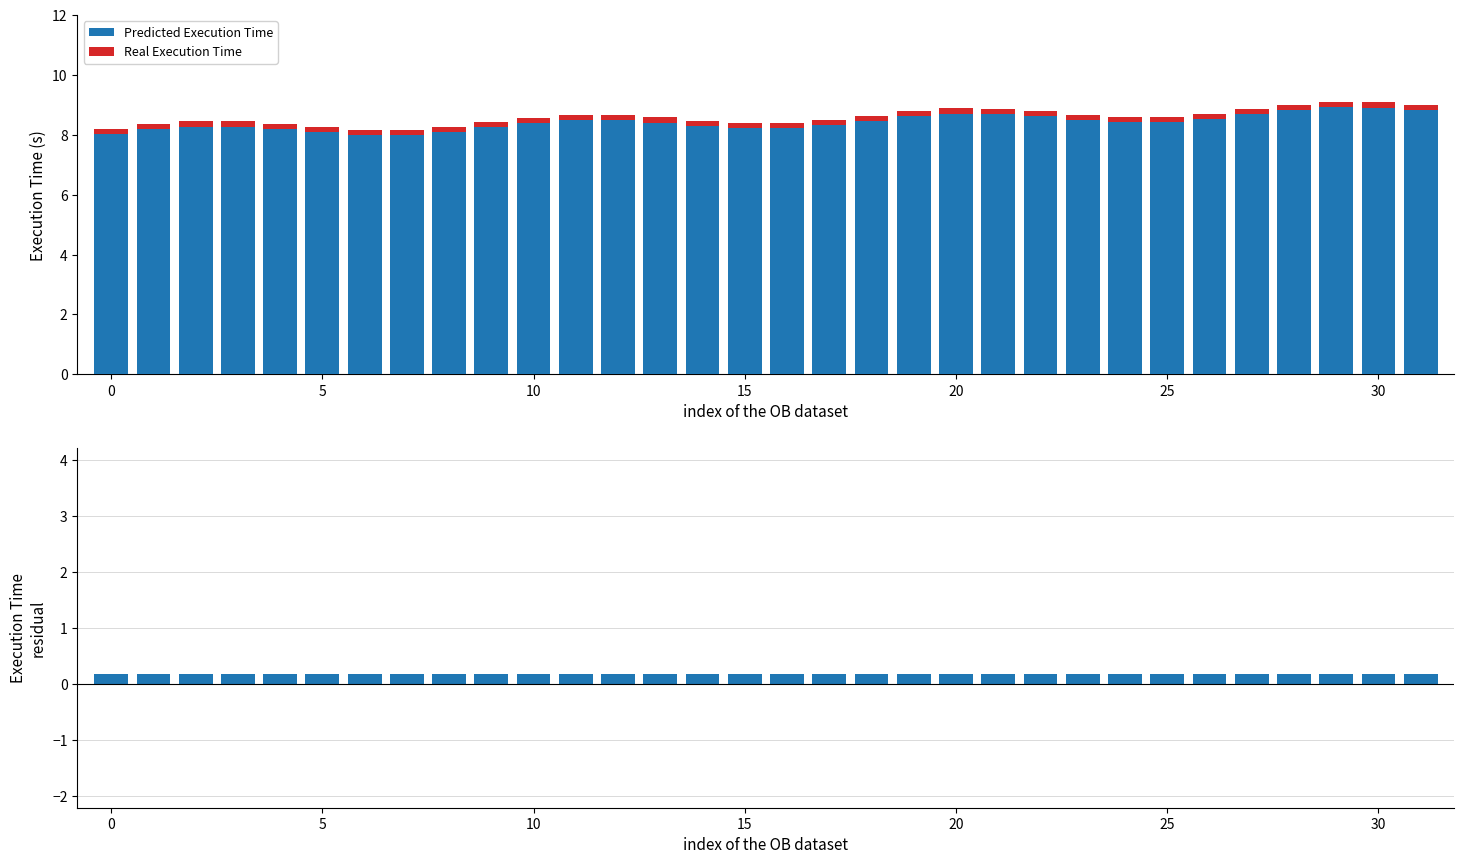

Count the number of categories in the chart.

32